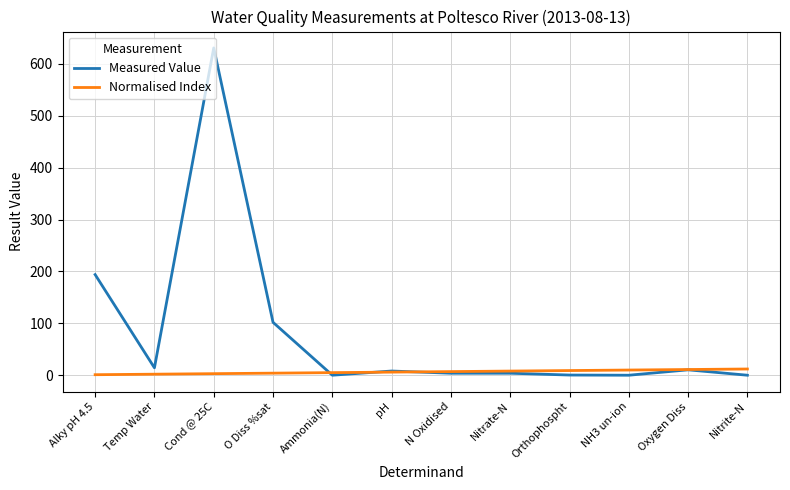

Which series has the largest range (max minus min)?

Measured Value